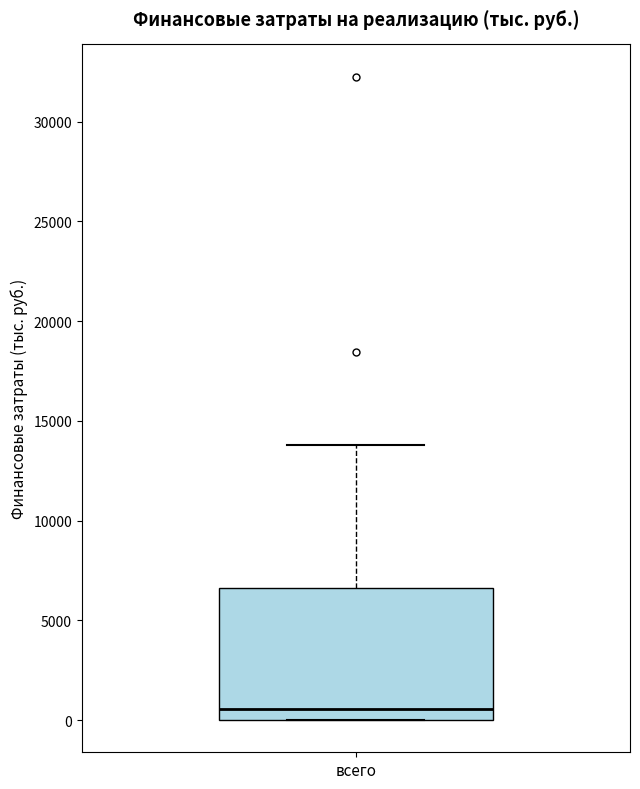

Read this box plot against the y-axis: the position of the median line, the range covered by the box, and the ends of both whiskers. The values are not printed on the chart, so give them approximately, as read against the axis.

median 500, box 0 to 6500, whiskers 0 to 14000